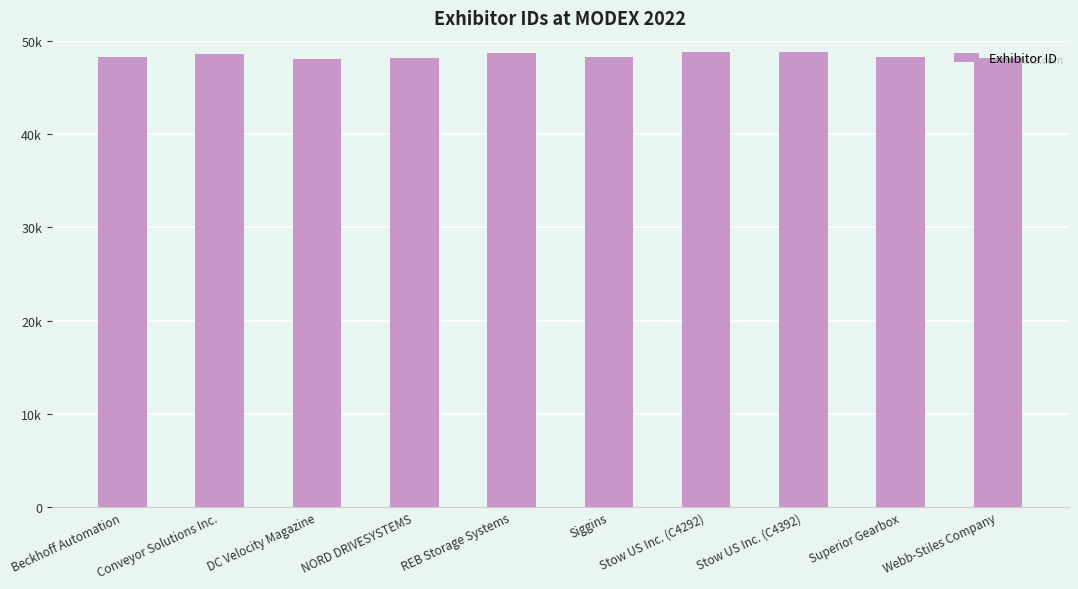

What is the smallest value displayed?

48073